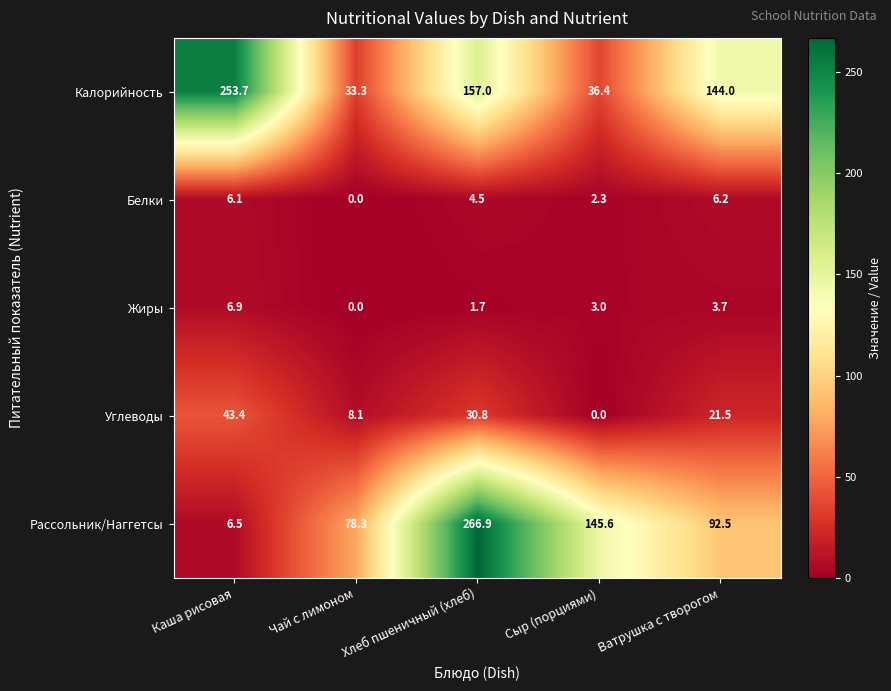

At which label does Жиры first exceed 3?

Каша рисовая